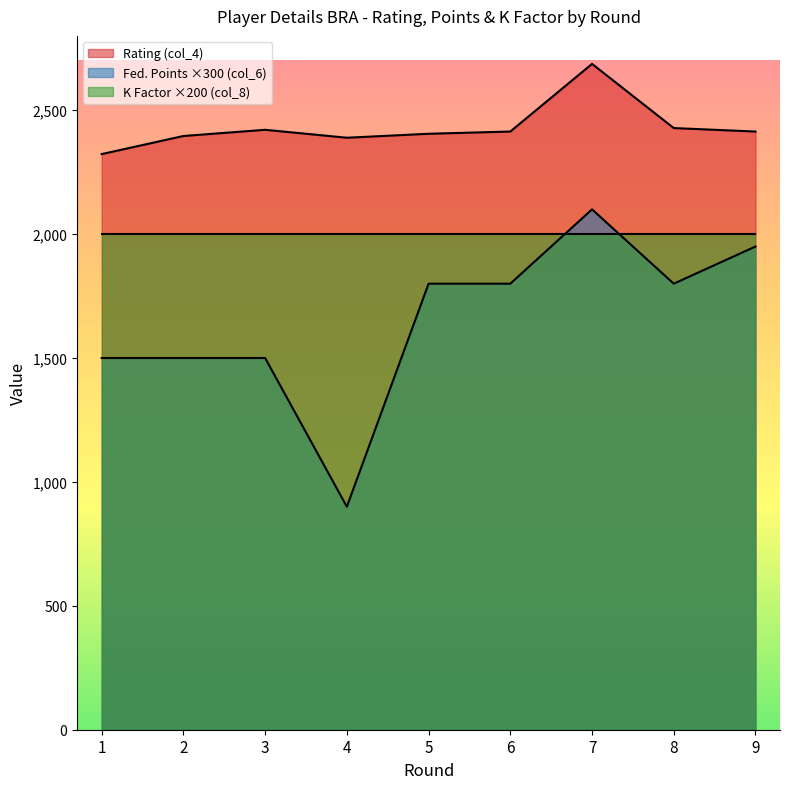

What is the difference between the maximum and minimum values in the Federation Points (col_6) series?

1200